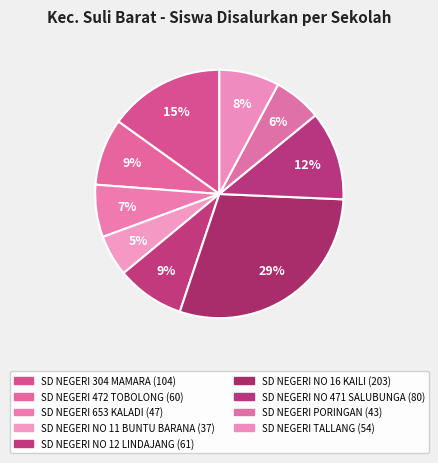

How many segments does this pie chart have?

9